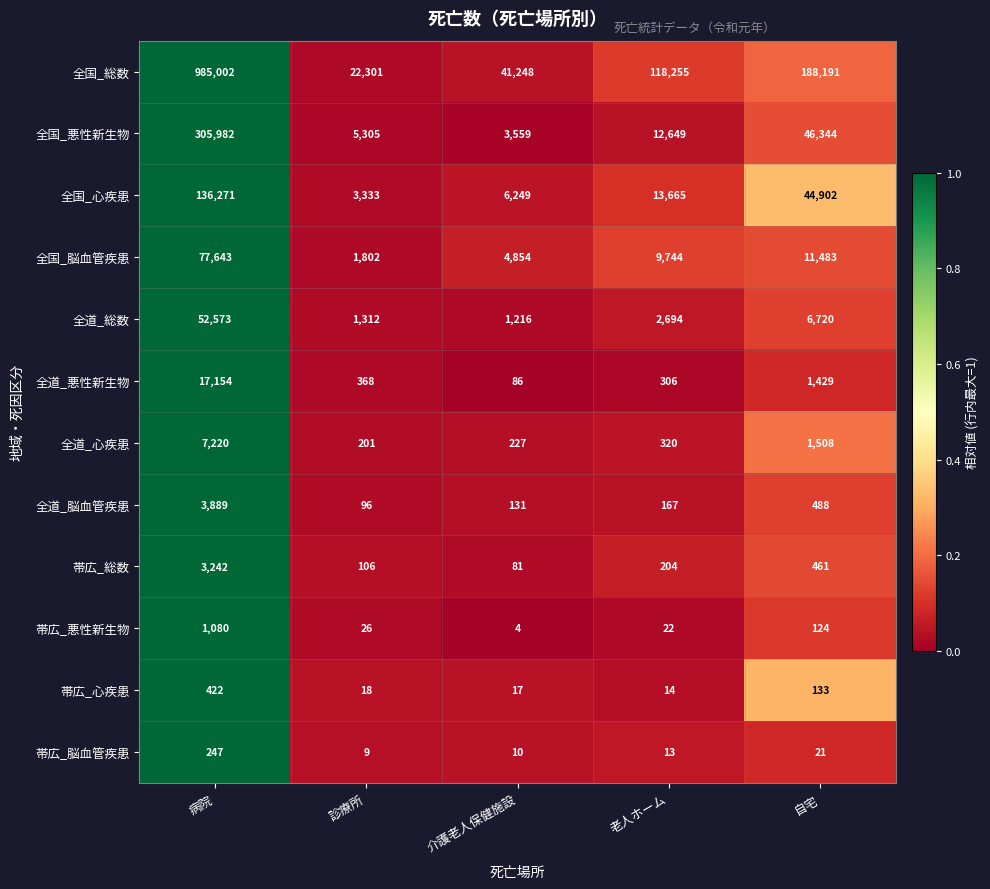

What is the difference between the maximum and minimum values in the 帯広_心疾患 series?

408